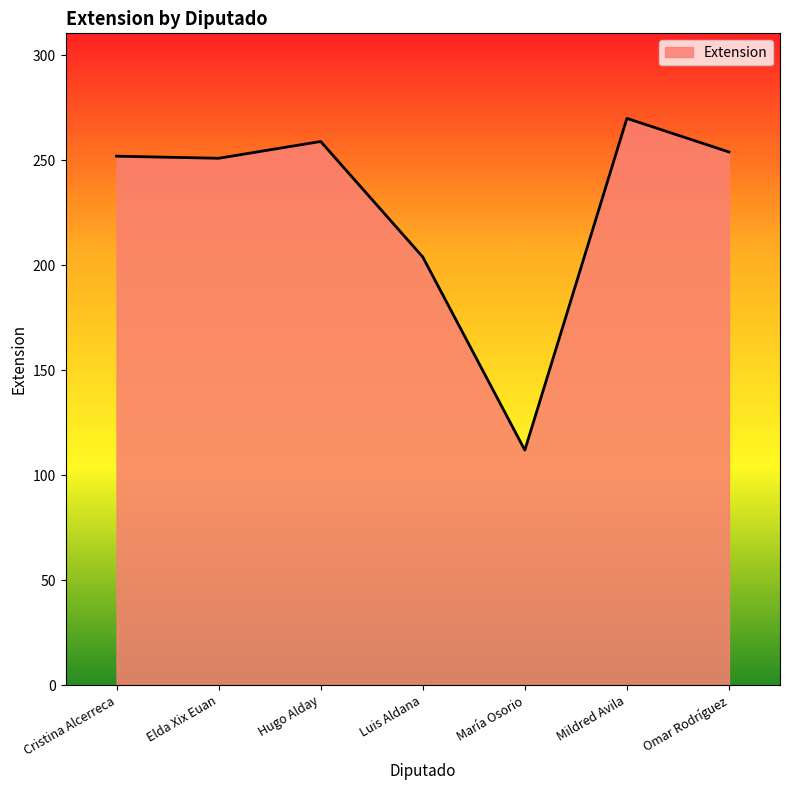

Does the chart have visible grid lines?

No